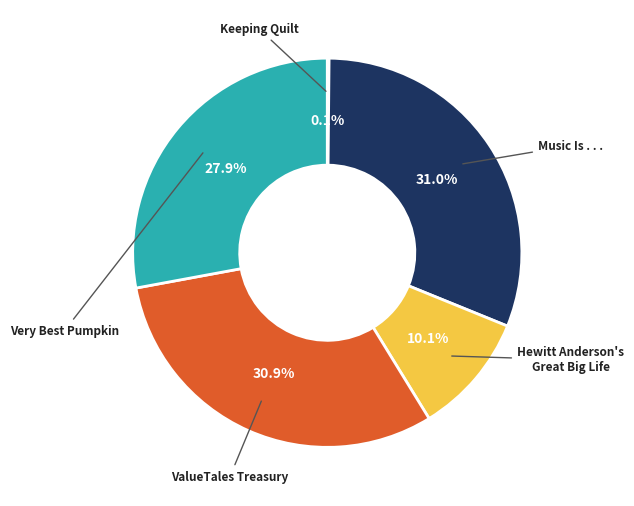

What percentage is the ValueTales Treasury slice, to the nearest percent?

31%